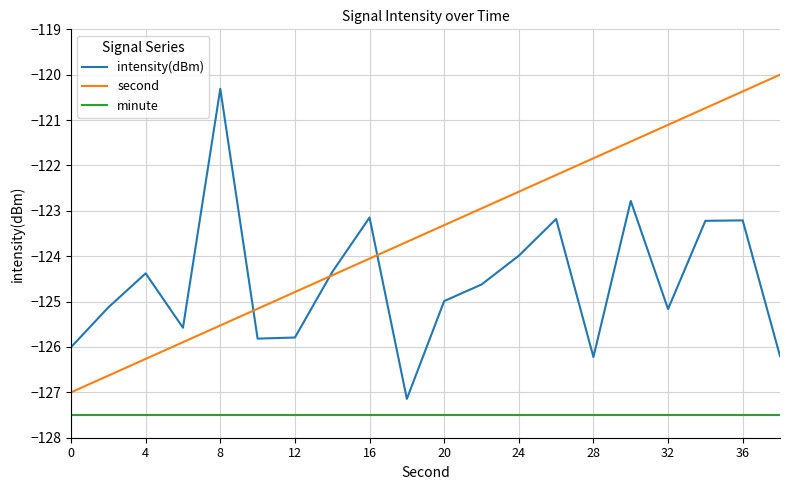

What is the maximum value for second?

-120.0